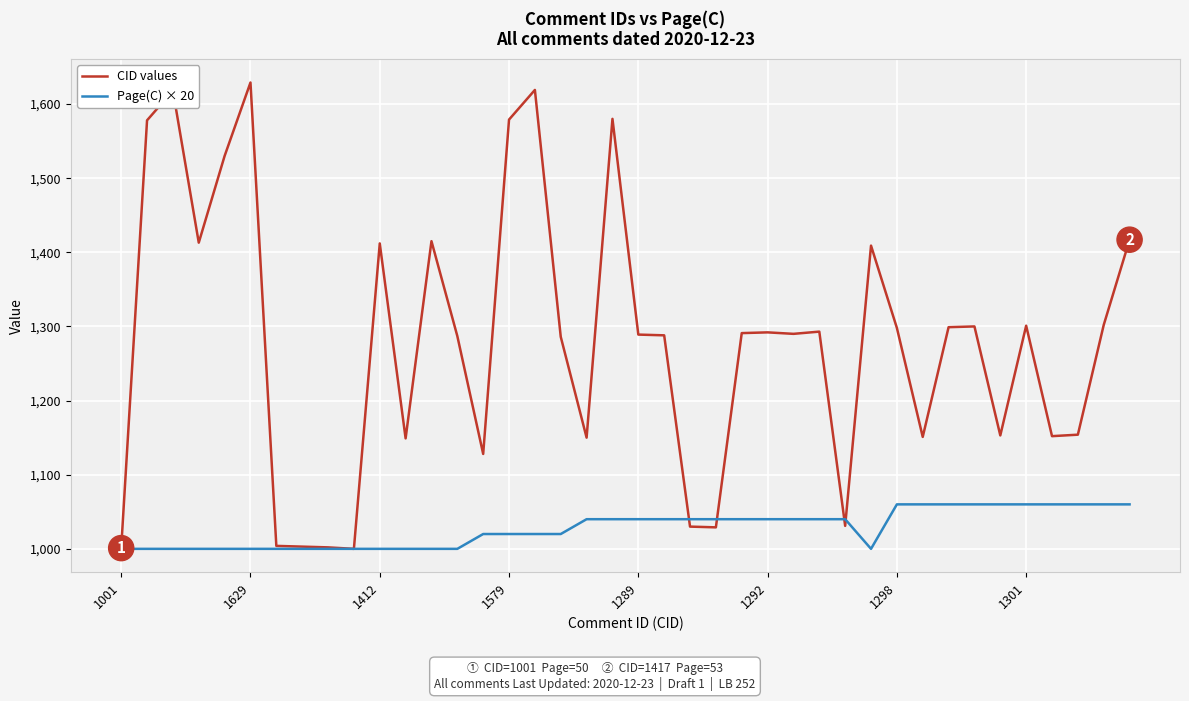

Which series has the widest spread of values?

CID values